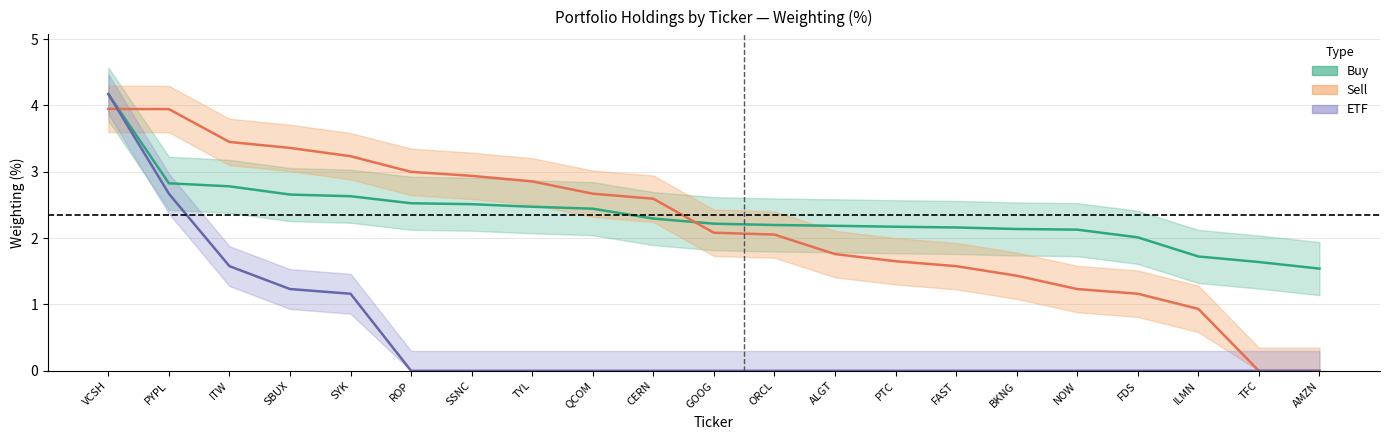

After their last crossing, which series has the higher values: Sell_value or Buy_value?

Buy_value